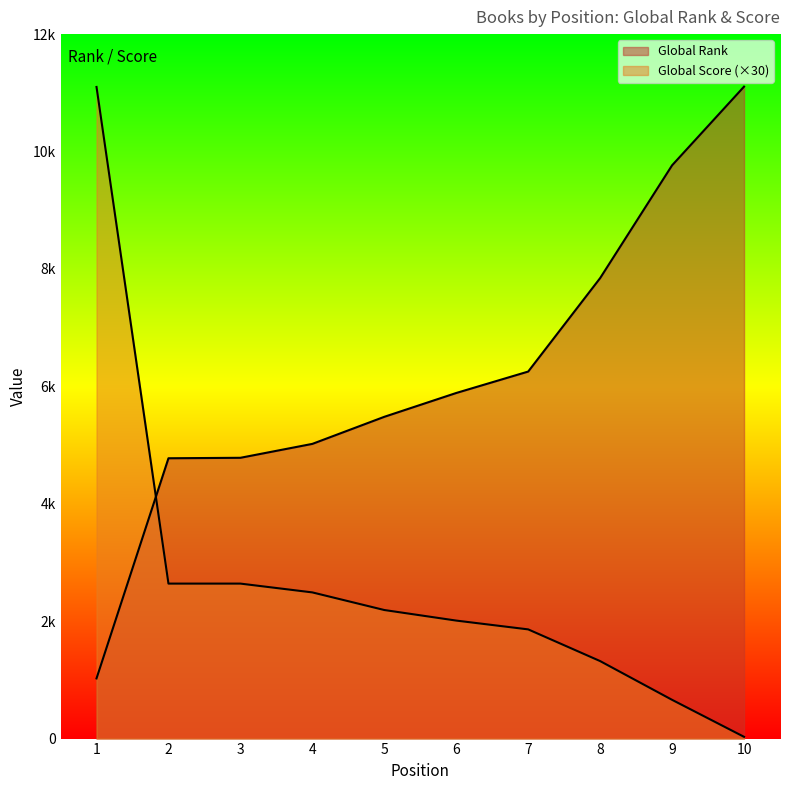

Reading left to right, extract all data points from this chart.

Global Rank Line: 1=1025	2=4775	3=4783	4=5020	5=5481	6=5887	7=6252	8=7844	9=9765	10=11105
Global Score Line: 1=11100	2=2640	3=2640	4=2490	5=2190	6=2010	7=1860	8=1320	9=660	10=30